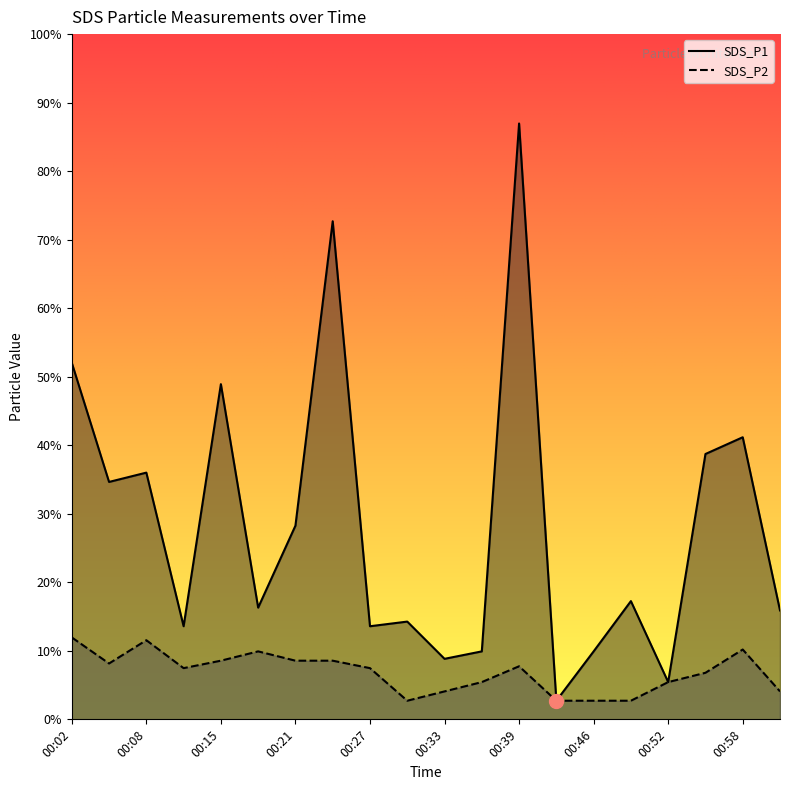

How many categories are shown in the chart?

20